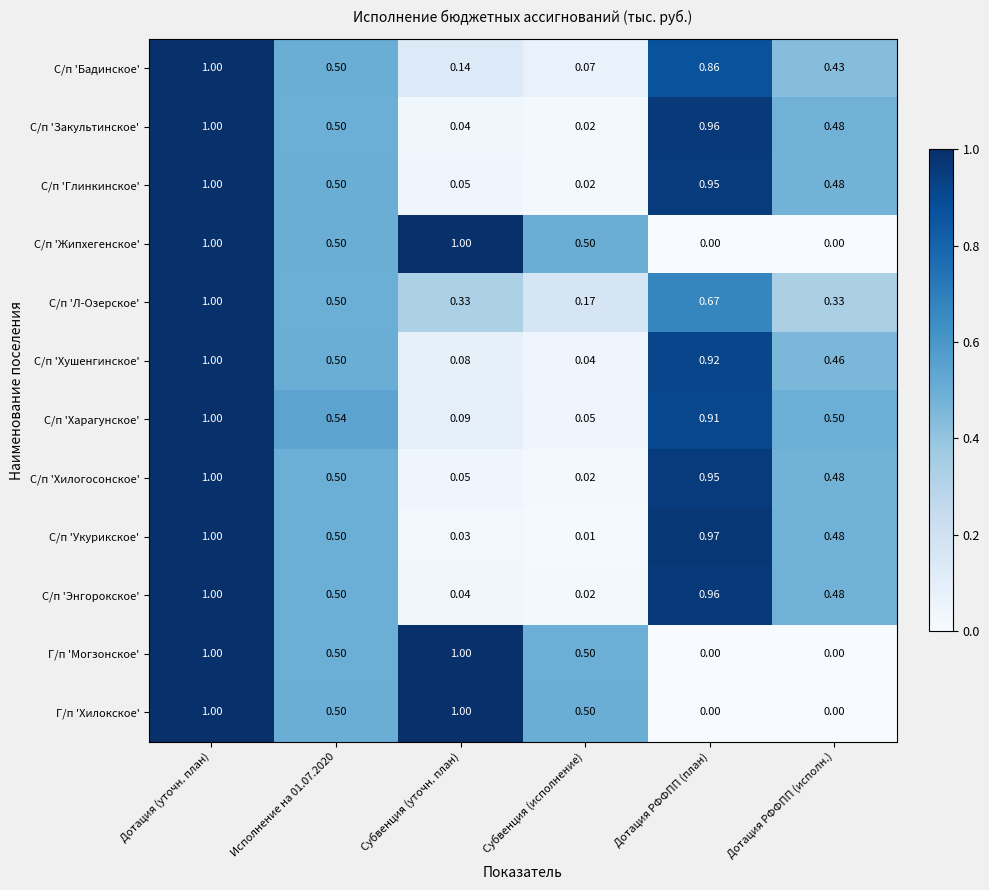

At which label does С/п 'Закультинское' reach its peak?

Дотация (уточн. план)